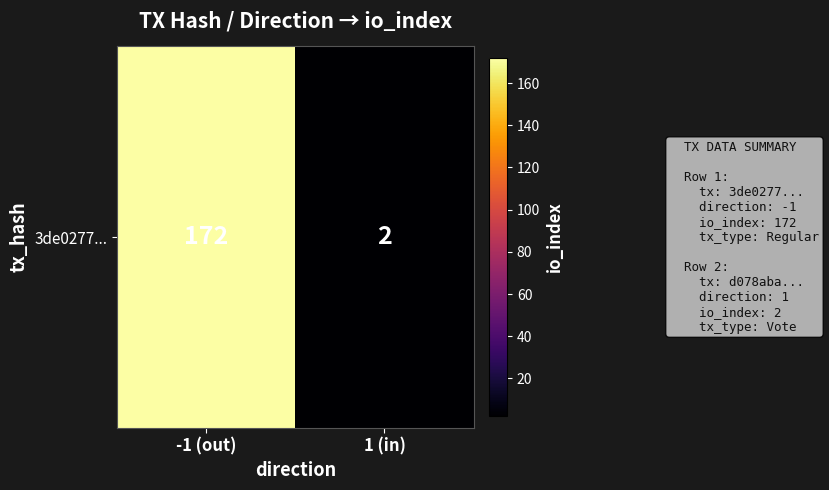

Rank the categories by value from lowest to highest.

1 (in), -1 (out)